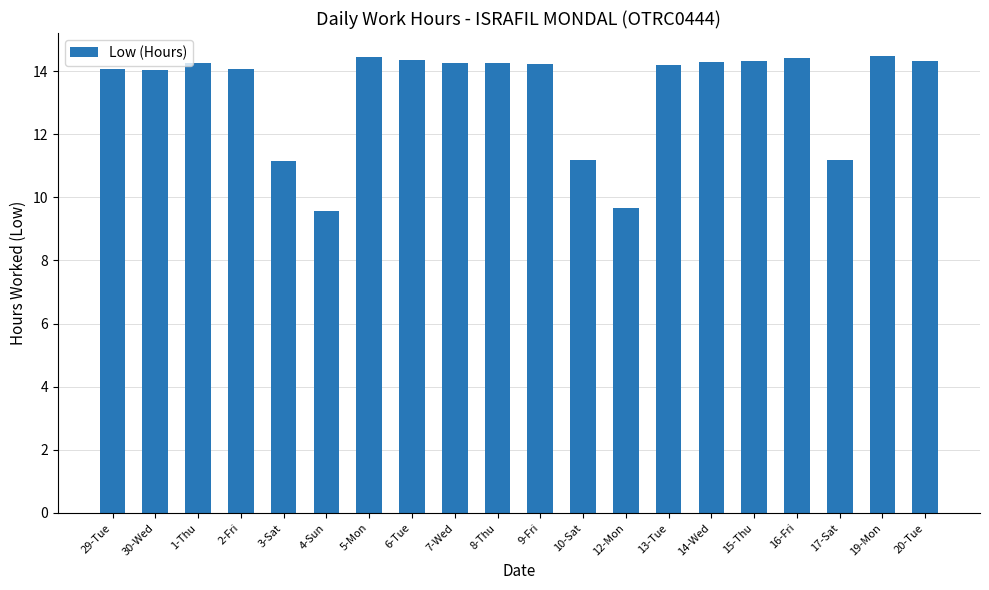

What is the average value?

13.3